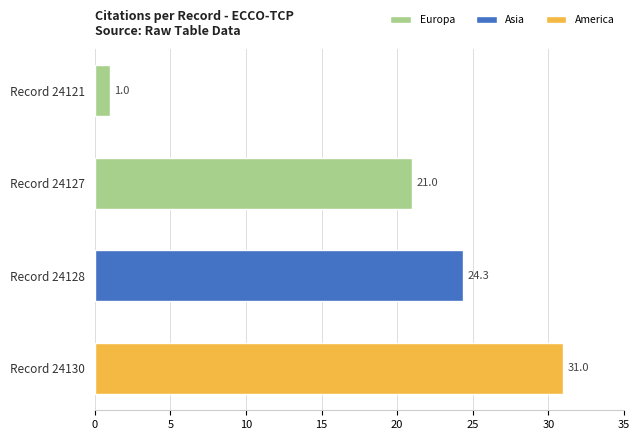

The Europa series shows 1 at Record 24121. True or false?

True